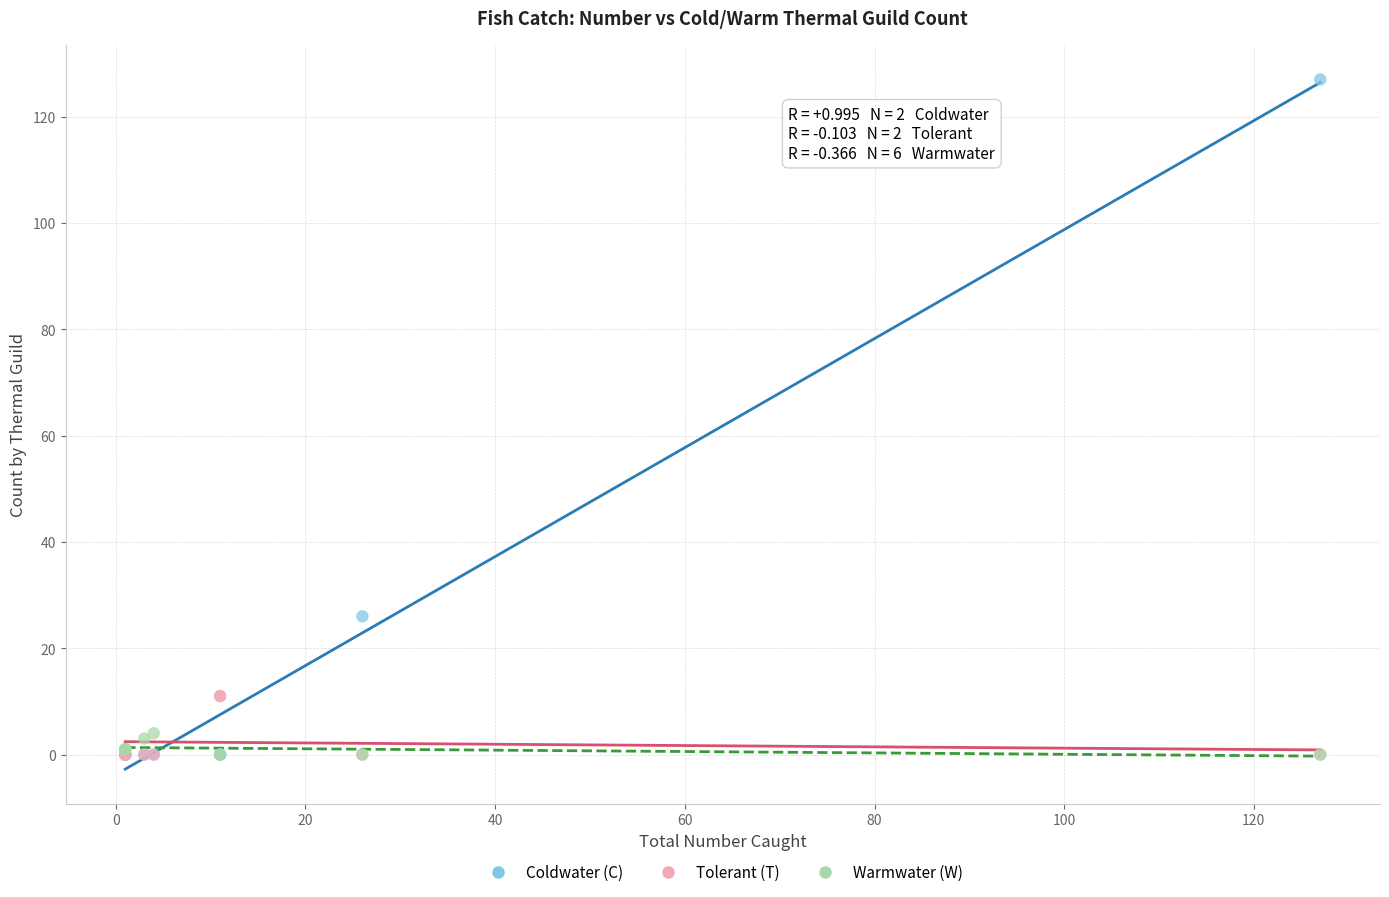

Across all series, what Y value is closest to 63?

26